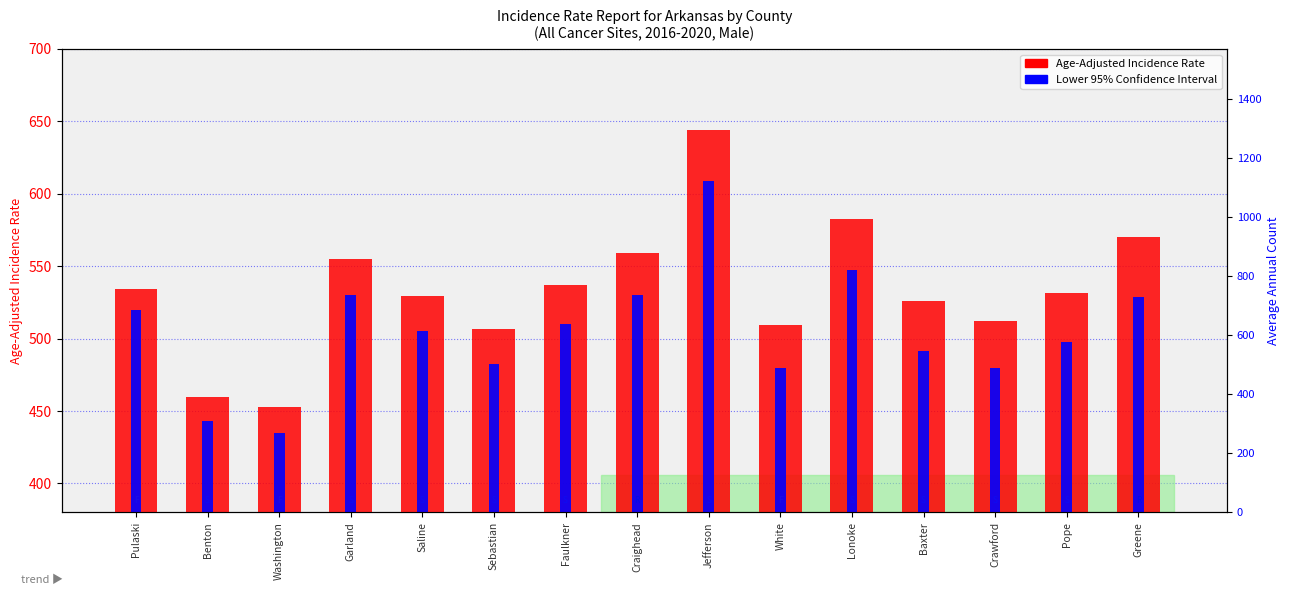

Rank the categories by Lower 95% Confidence Interval value from highest to lowest.

Jefferson, Lonoke, Craighead, Garland, Greene, Pulaski, Faulkner, Saline, Pope, Baxter, Sebastian, White, Crawford, Benton, Washington